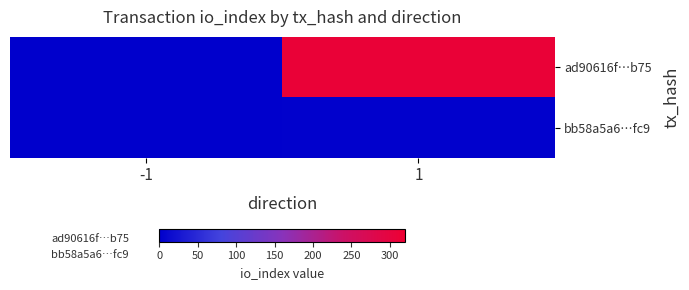

Which category has the lowest value in the bb58a5a6…fc9 series?

-1